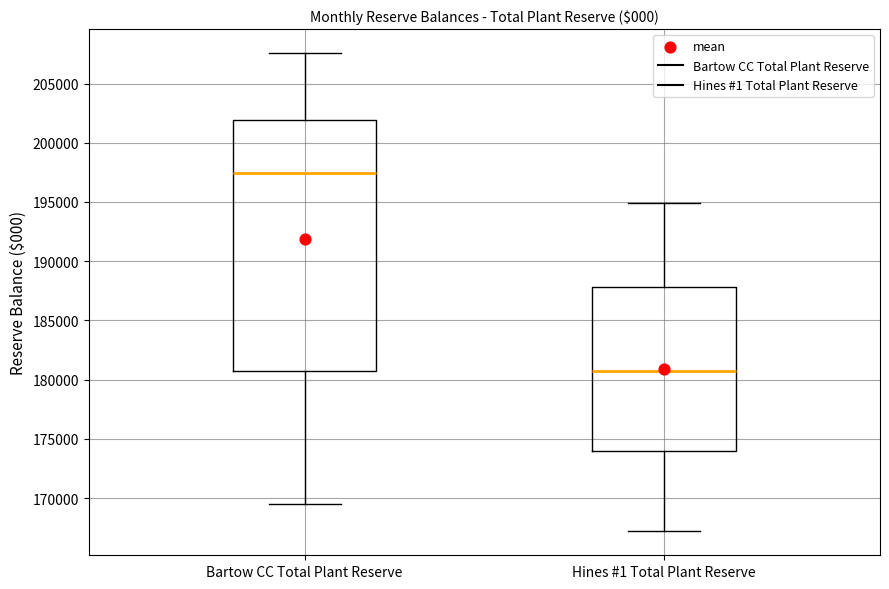

Reading left to right, read every box against the y-axis: the position of its median line, the range the box covers, and the ends of its whiskers. The values are not printed on the chart, so give them approximately, as read against the axis.

Bartow CC Total Plant Reserve: median 197500, box 180500 to 202000, whiskers 169500 to 207500
Hines #1 Total Plant Reserve: median 181000, box 174000 to 188000, whiskers 167000 to 195000